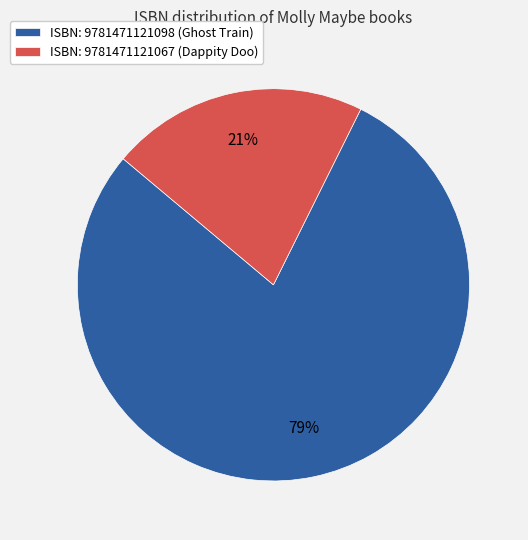

Is there any slice that represents more than half of the pie?

Yes